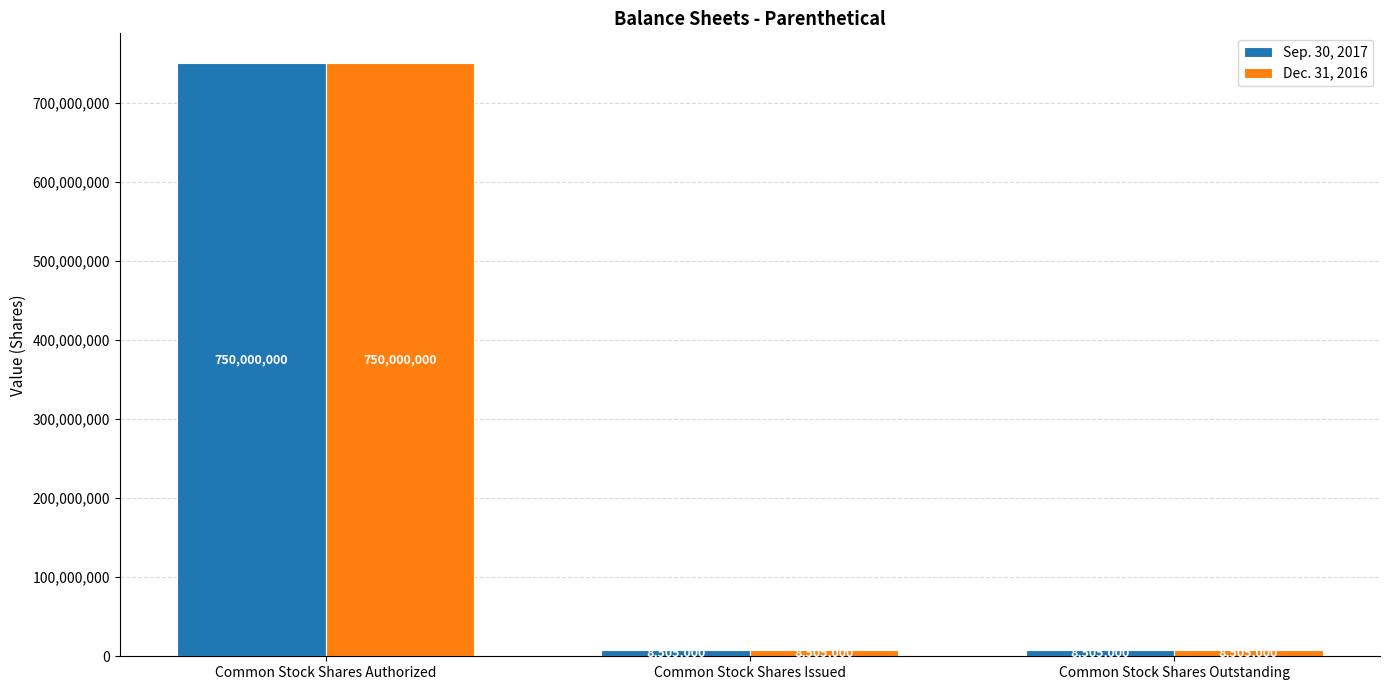

Reading left to right, extract all data points from this chart.

Sep. 30, 2017: 750000000	8505000	8505000
Dec. 31, 2016: 750000000	8505000	8505000